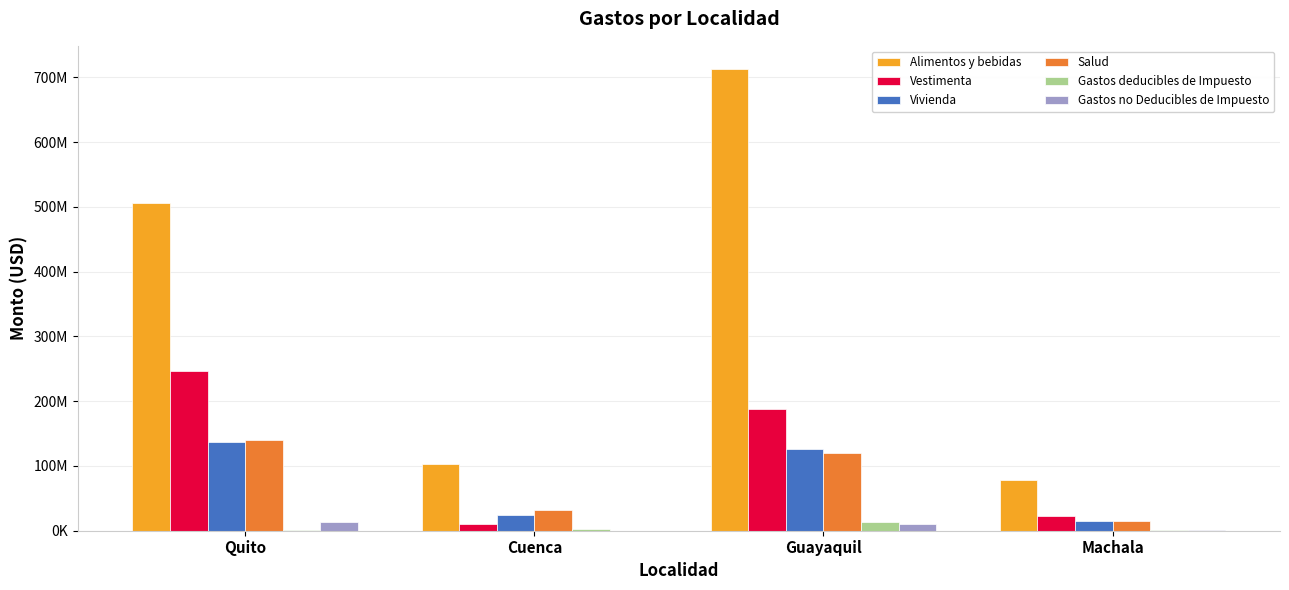

Is it true that Gastos deducibles de Impuesto equals 23045250.1 at Guayaquil?

False